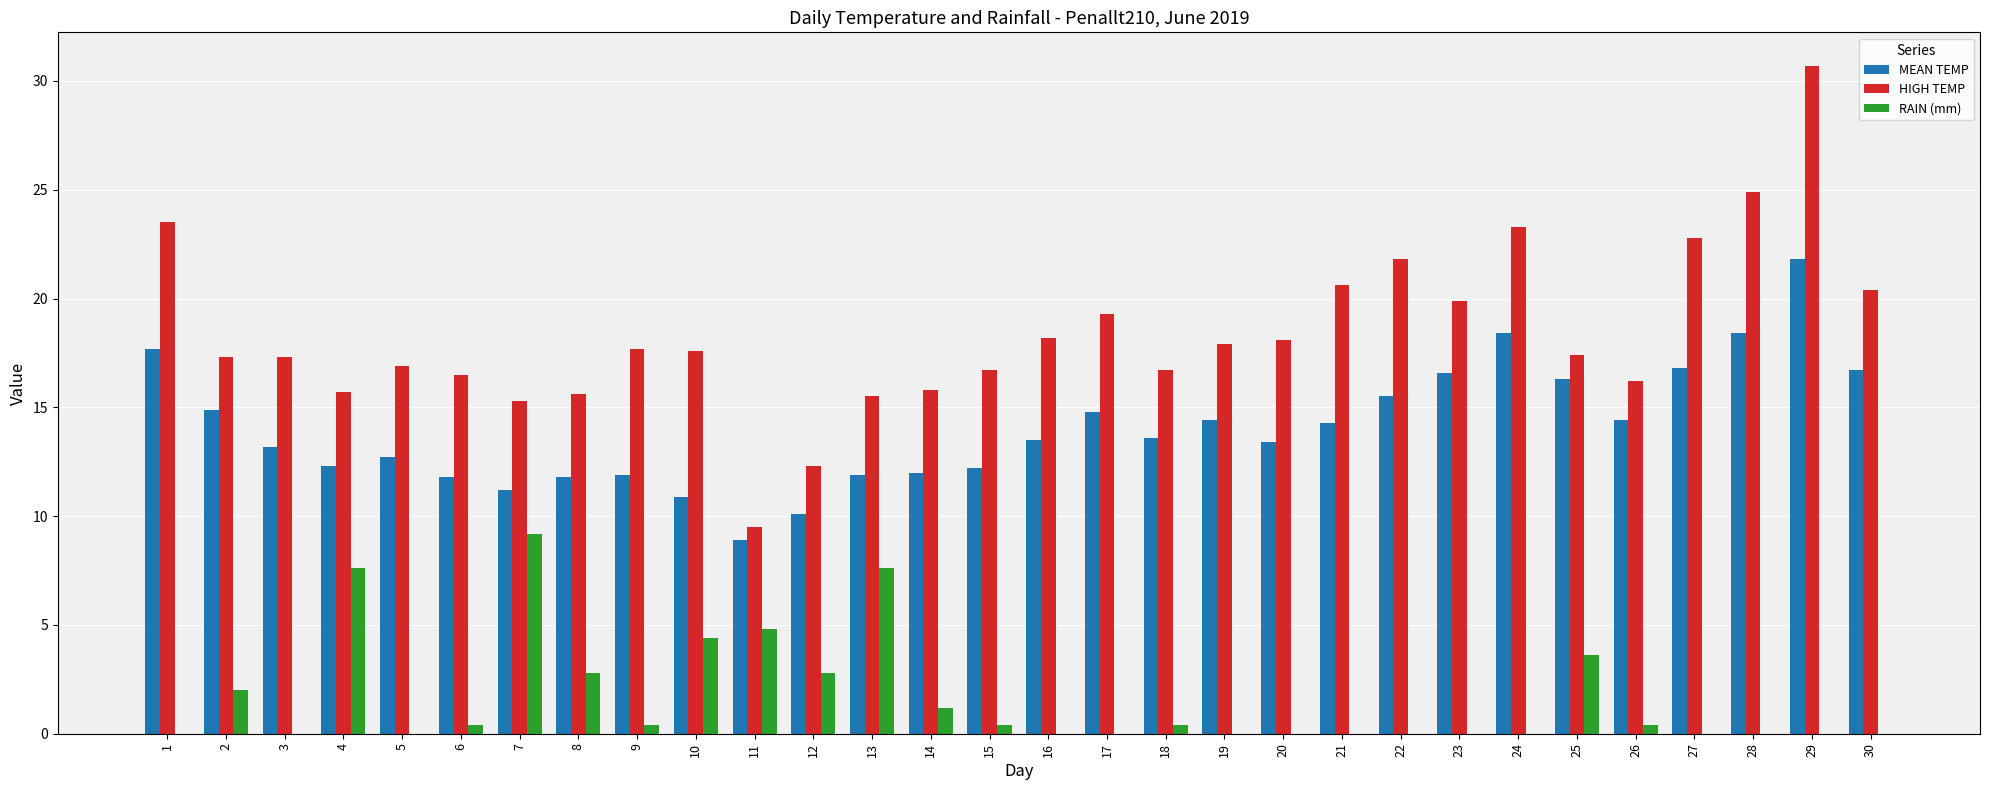

What is the highest value of the HIGH TEMP series?

30.7